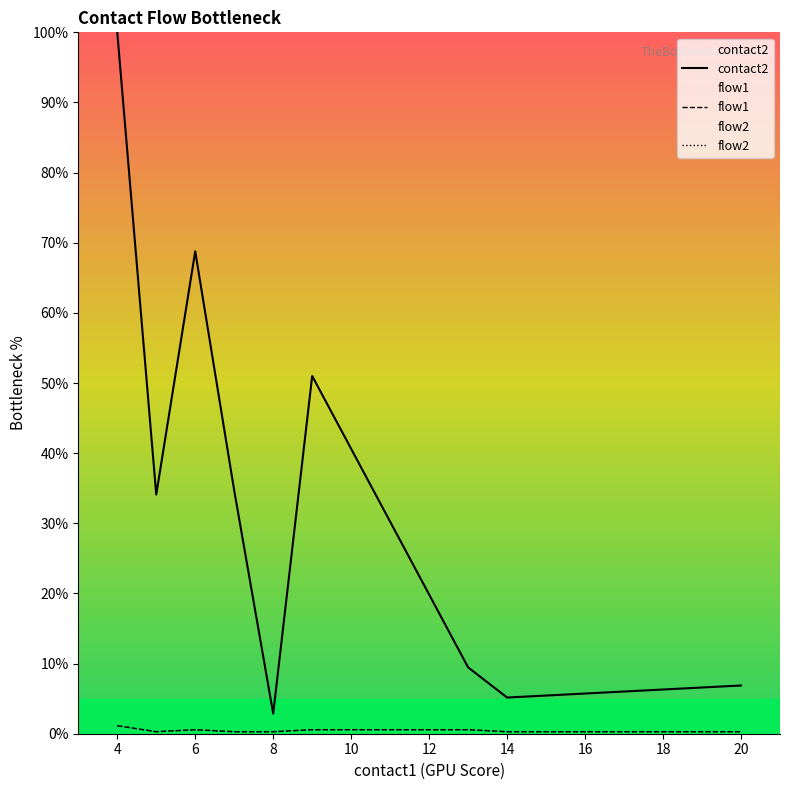

What is the average value of the contact2 series?

24.5